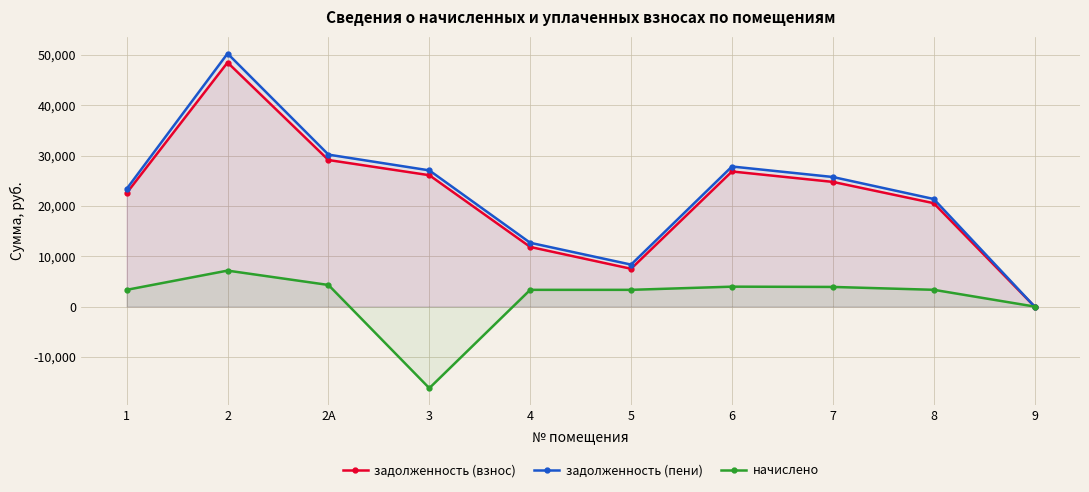

How many data points in начислено are less than 3330?

5